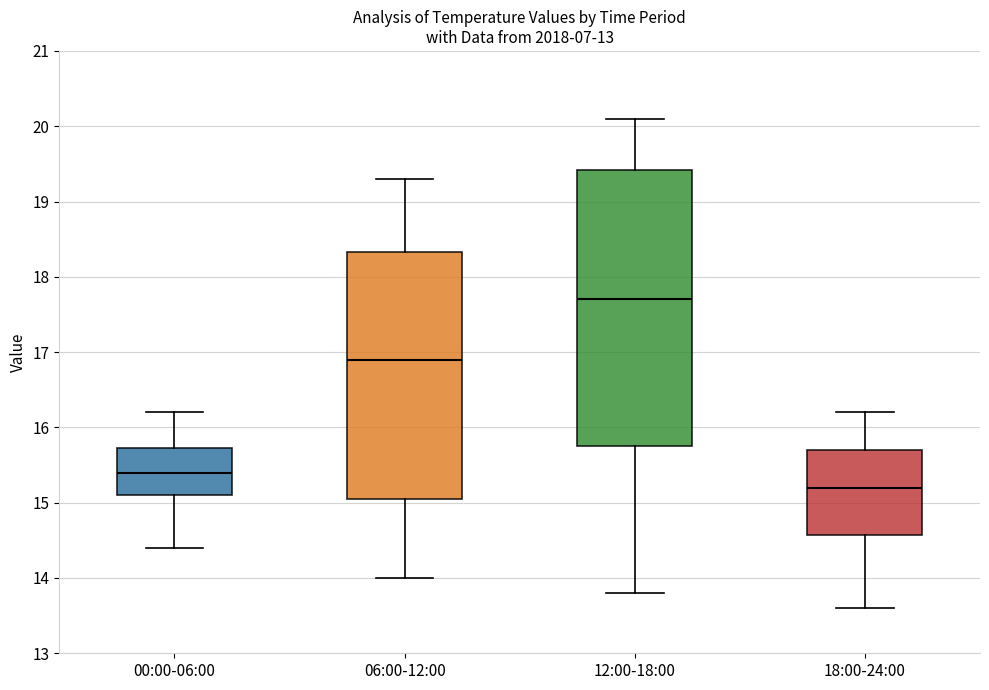

Where is the upper edge of the box for 18:00-24:00 on the y-axis? The values are not printed on the chart, so give them approximately, as read against the axis.

15.7